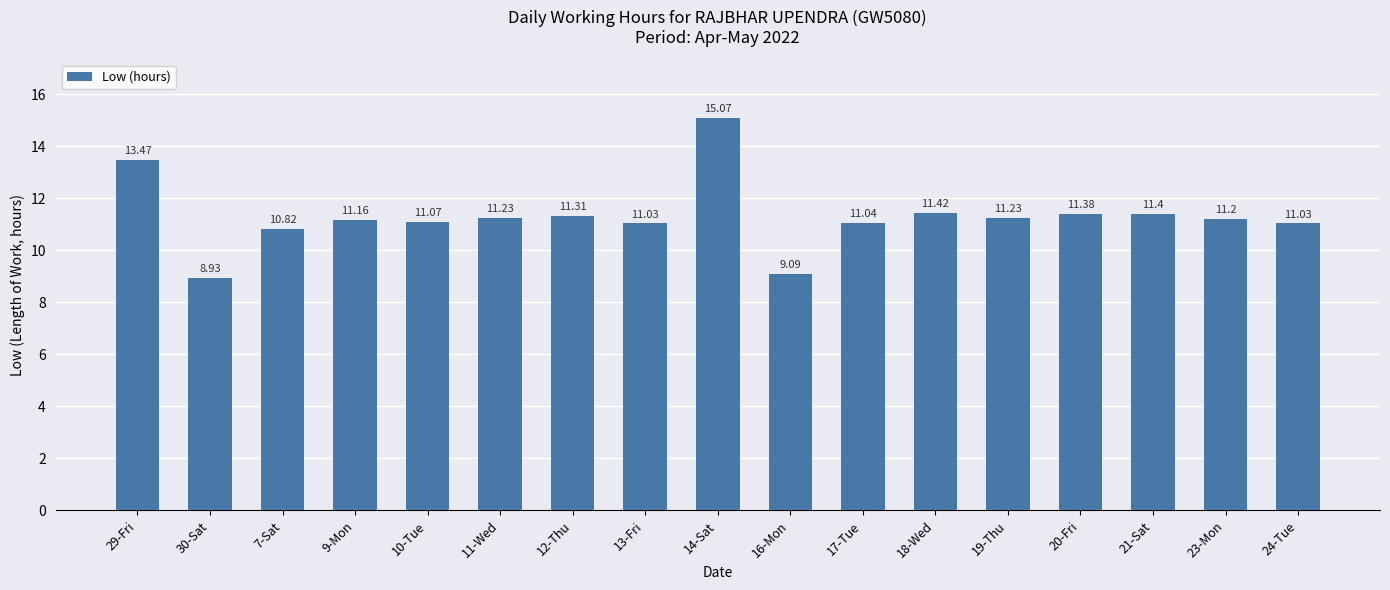

The chart shows a value of 11.4 at 18-Wed. True or false?

True